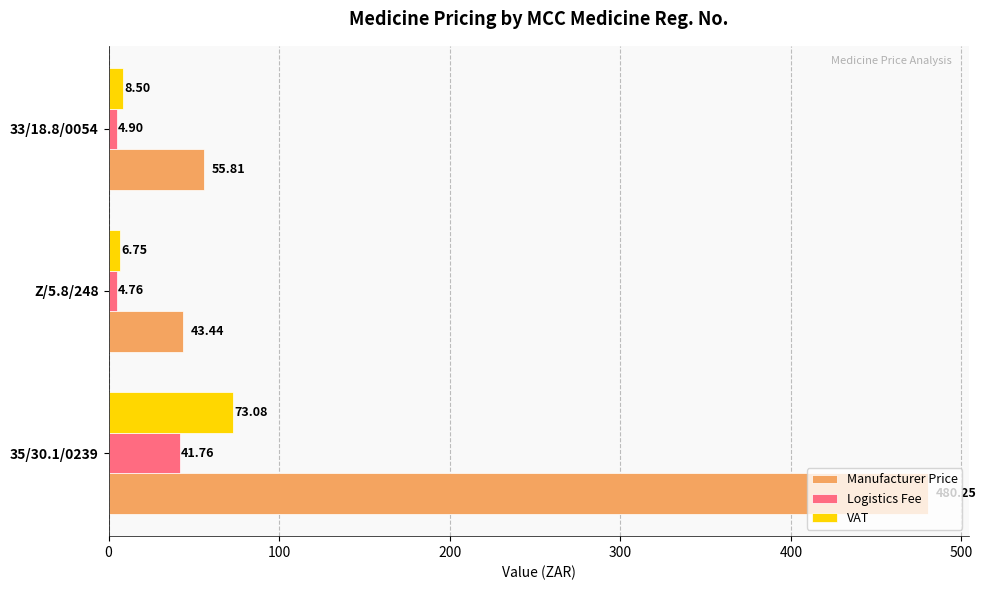

At which category is the sum across all series the highest?

35/30.1/0239